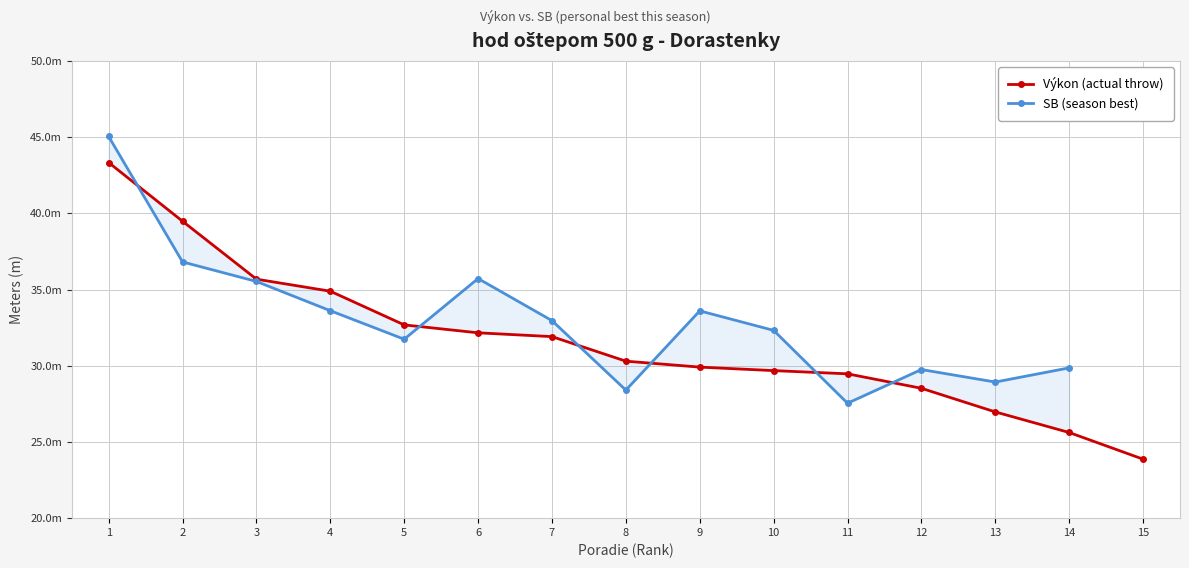

Which series has the largest range (max minus min)?

Výkon (actual throw)